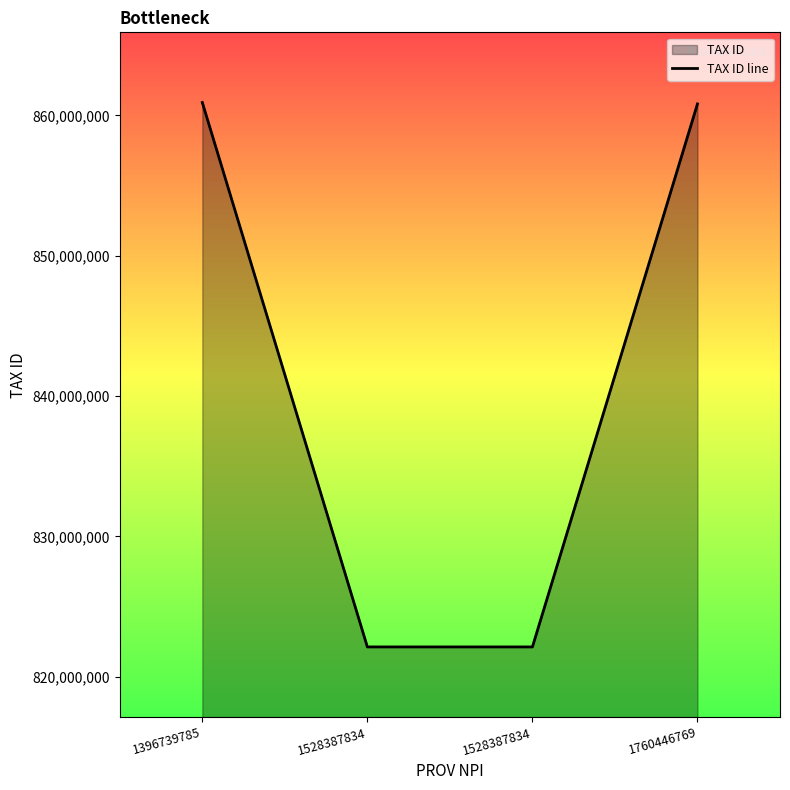

How many values are below 860822804?

2